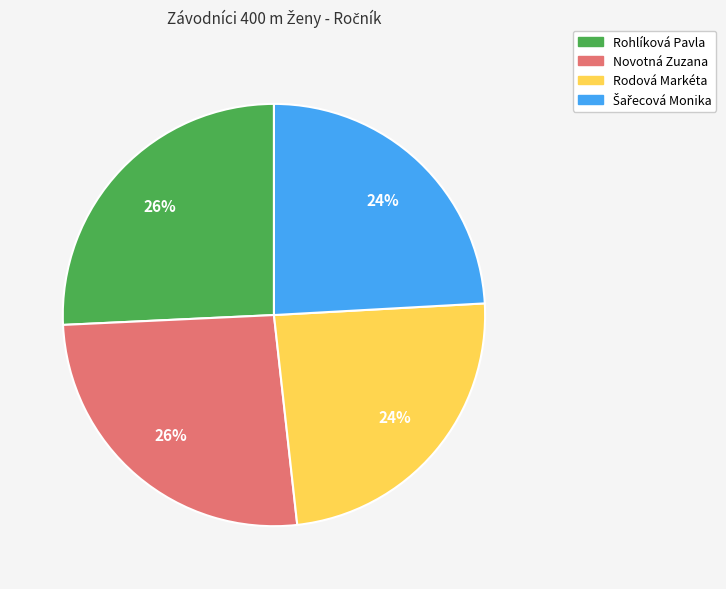

To the nearest percent, what is the difference between the largest and smallest slice percentages?

2%